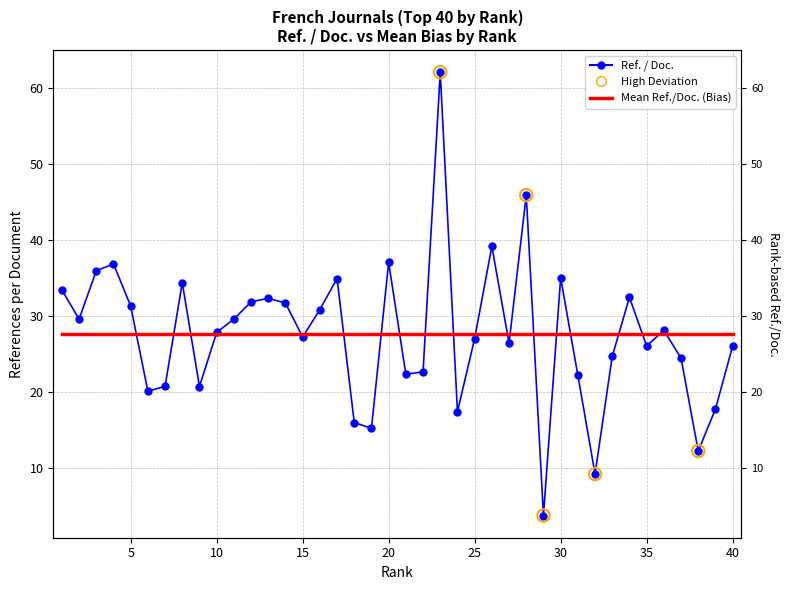

What is the change in value from 3 to 39?

-18.2